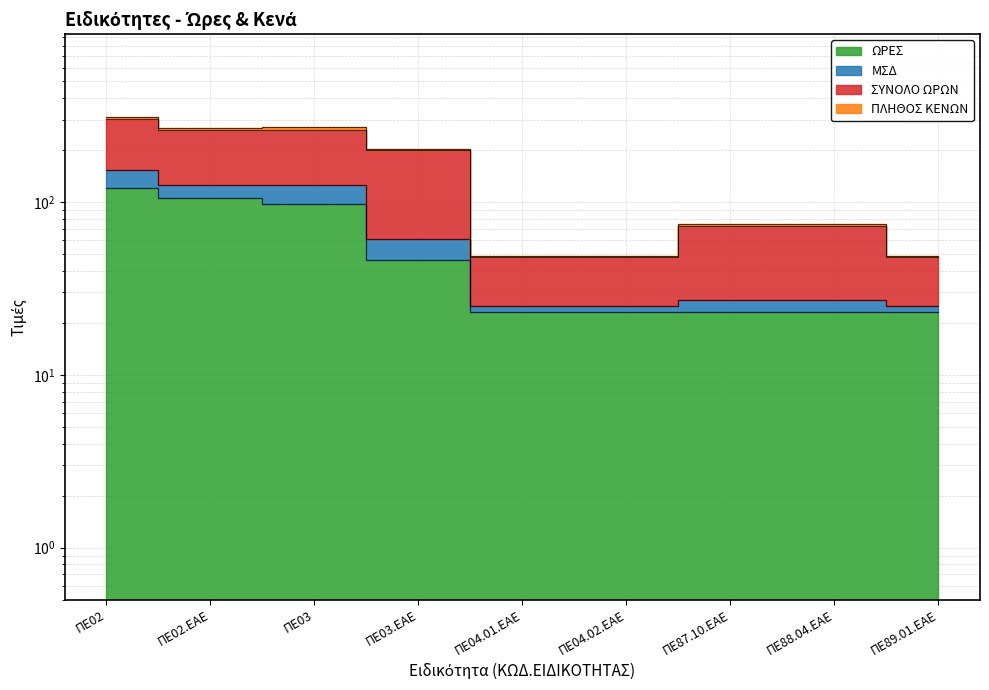

Which label corresponds to the largest value in the chart?

ΠΕ02